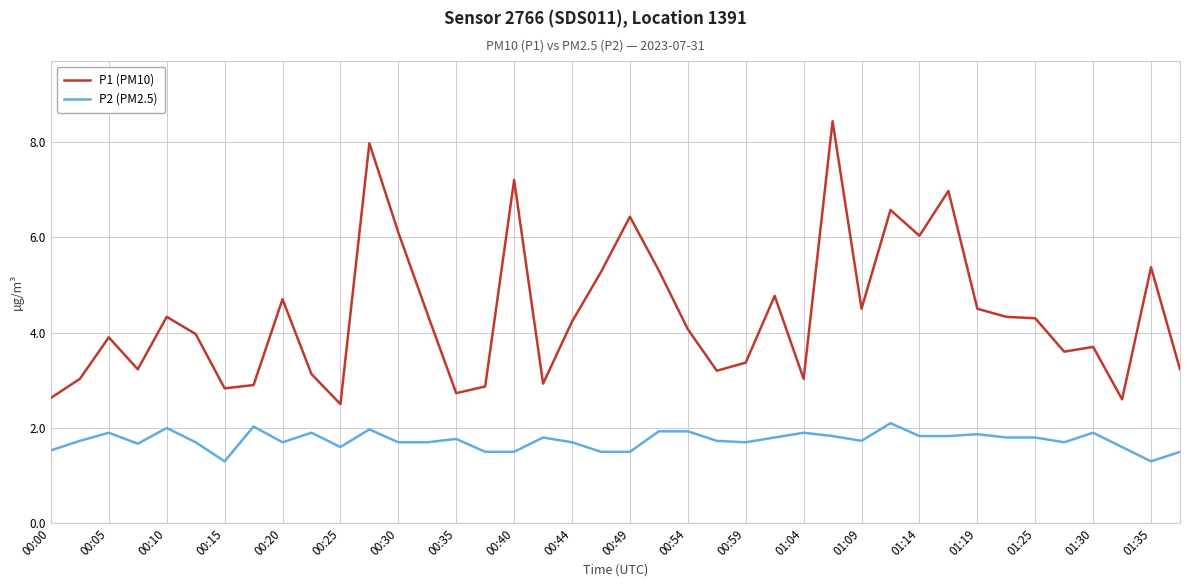

Rank the series by their average value, from lowest to highest.

P2 (PM2.5), P1 (PM10)